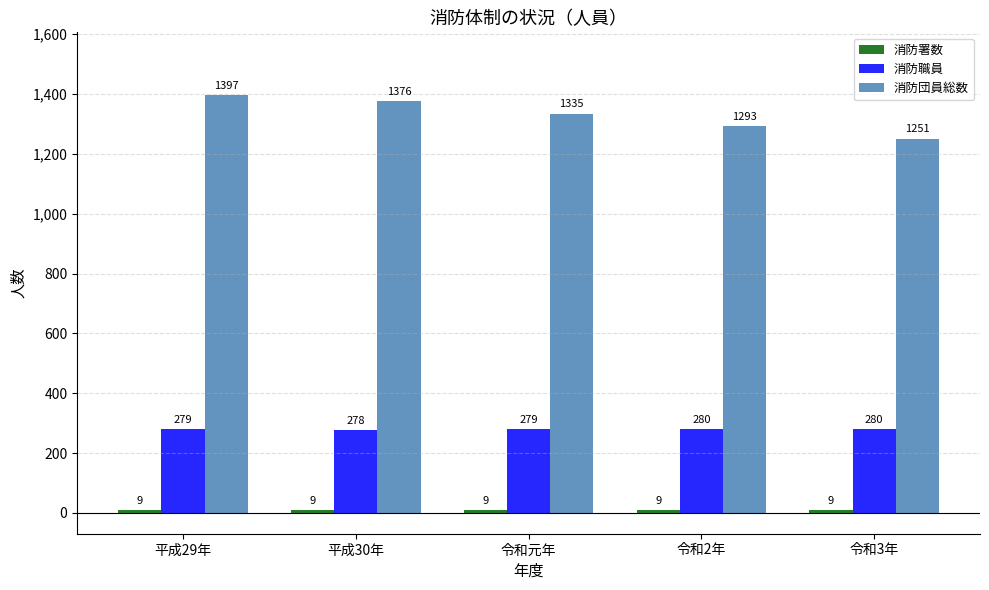

At which category is the sum across all series the highest?

平成29年